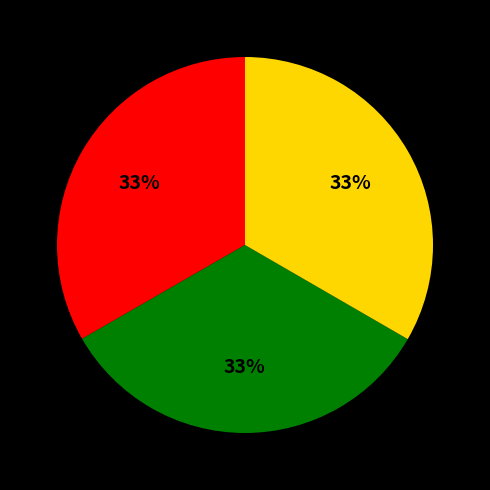

To the nearest percent, what is the average slice percentage?

33%